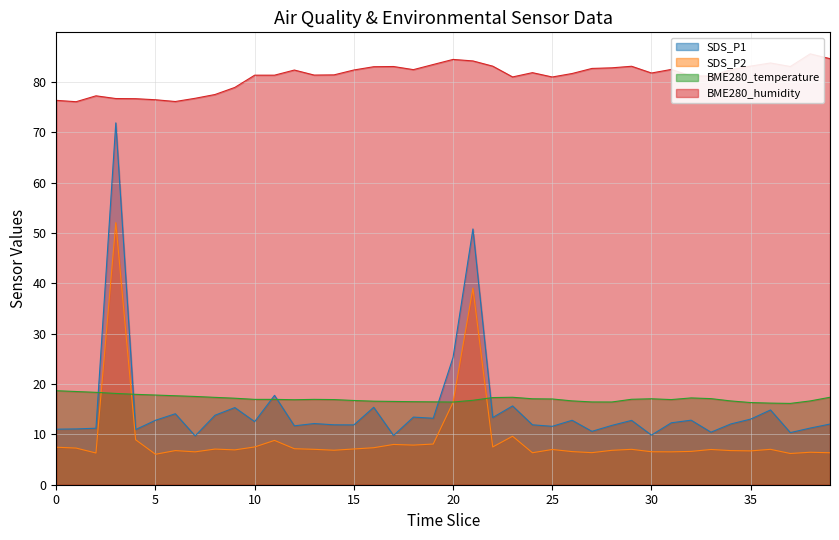

What are all the series names shown in the legend?

SDS_P1, SDS_P2, BME280_temperature, BME280_humidity